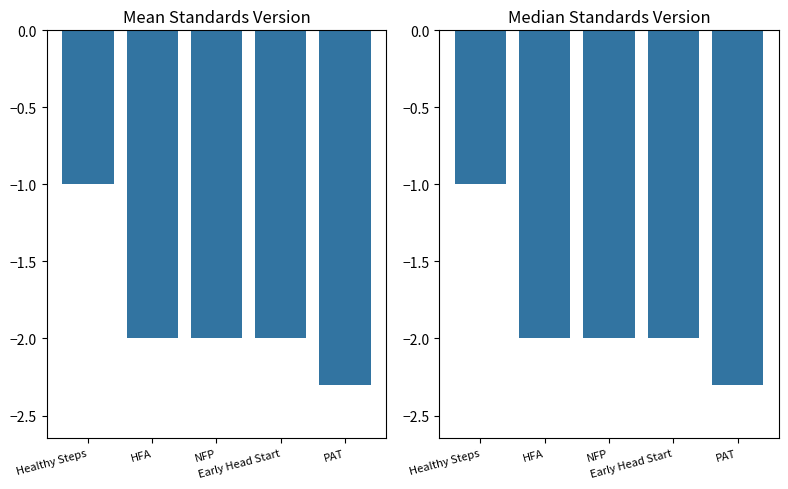

What is the label of the 2nd bar from the right?

Early Head Start